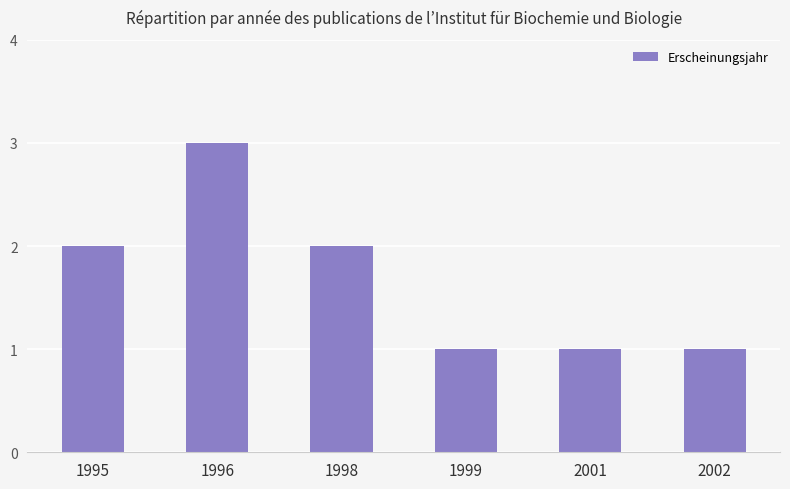

What is the smallest value displayed?

1